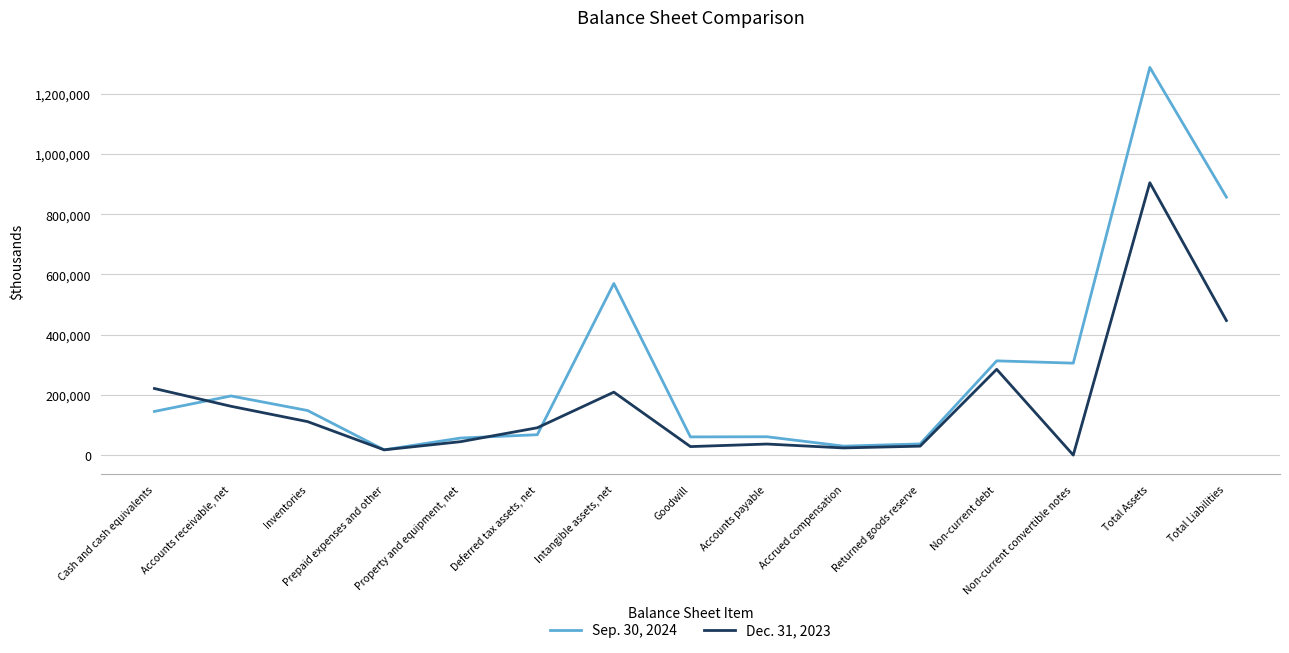

The Dec. 31, 2023 series shows 47903 at Cash and cash equivalents. True or false?

False